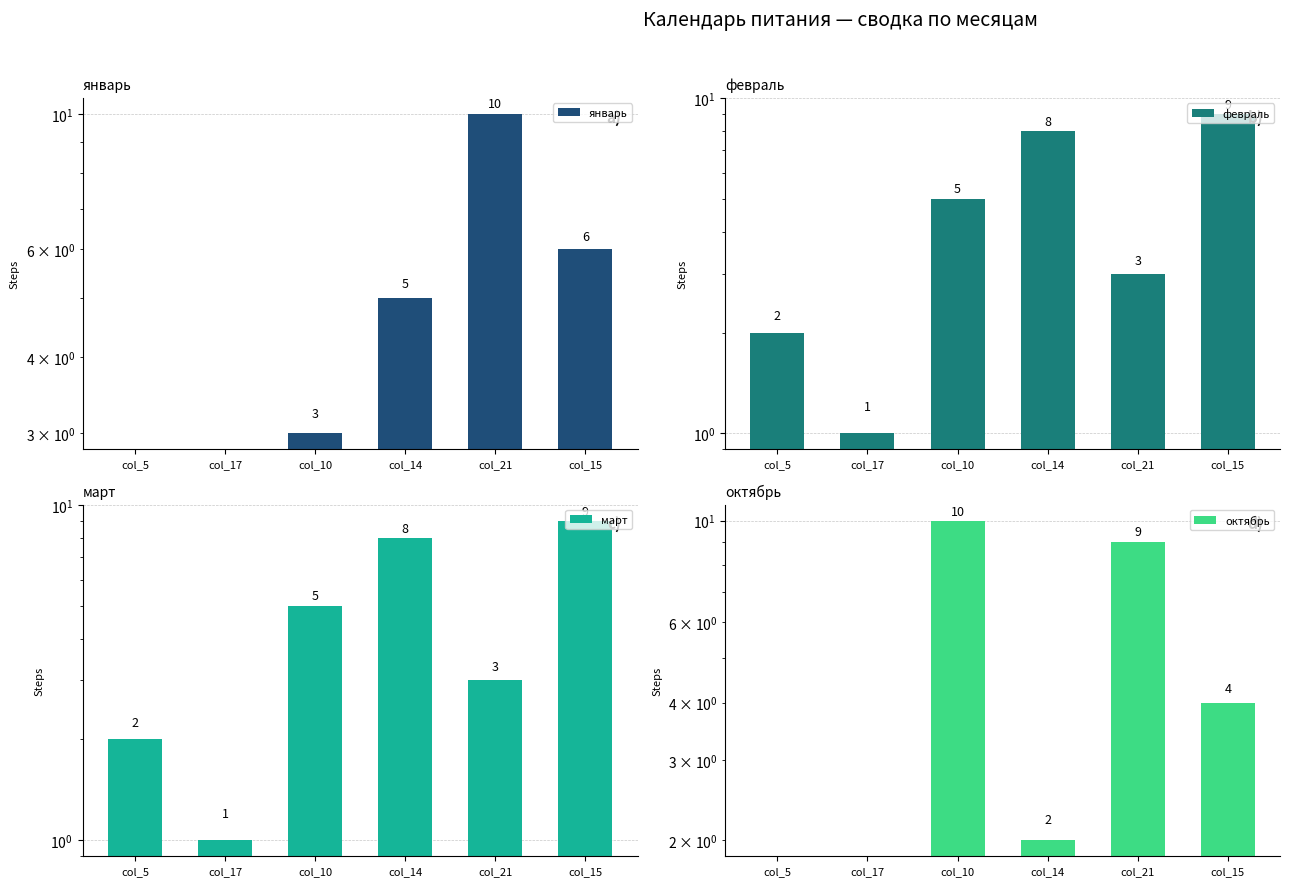

What is the value of the март bar at the 2nd from the left?

1